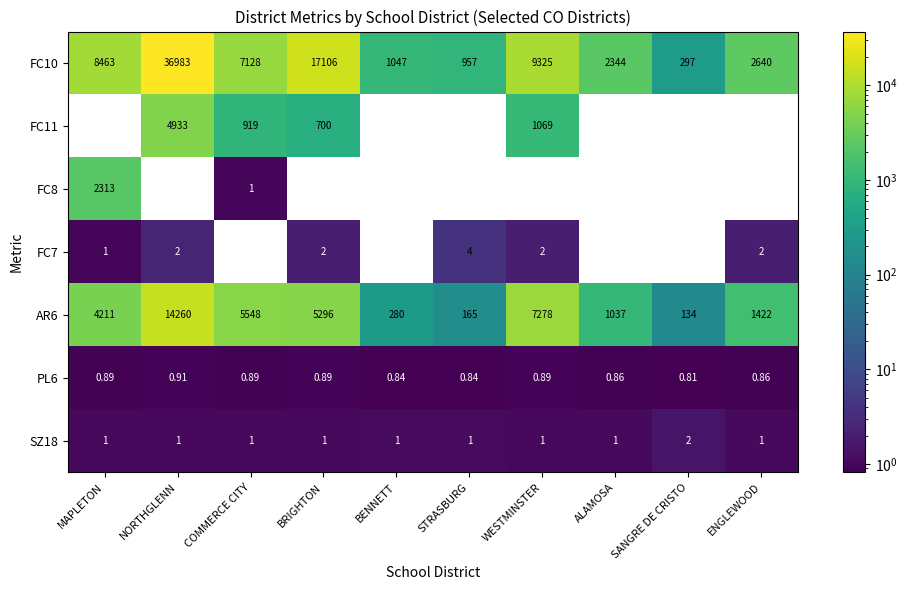

The FC7 series shows 1.3 at MAPLETON. True or false?

False